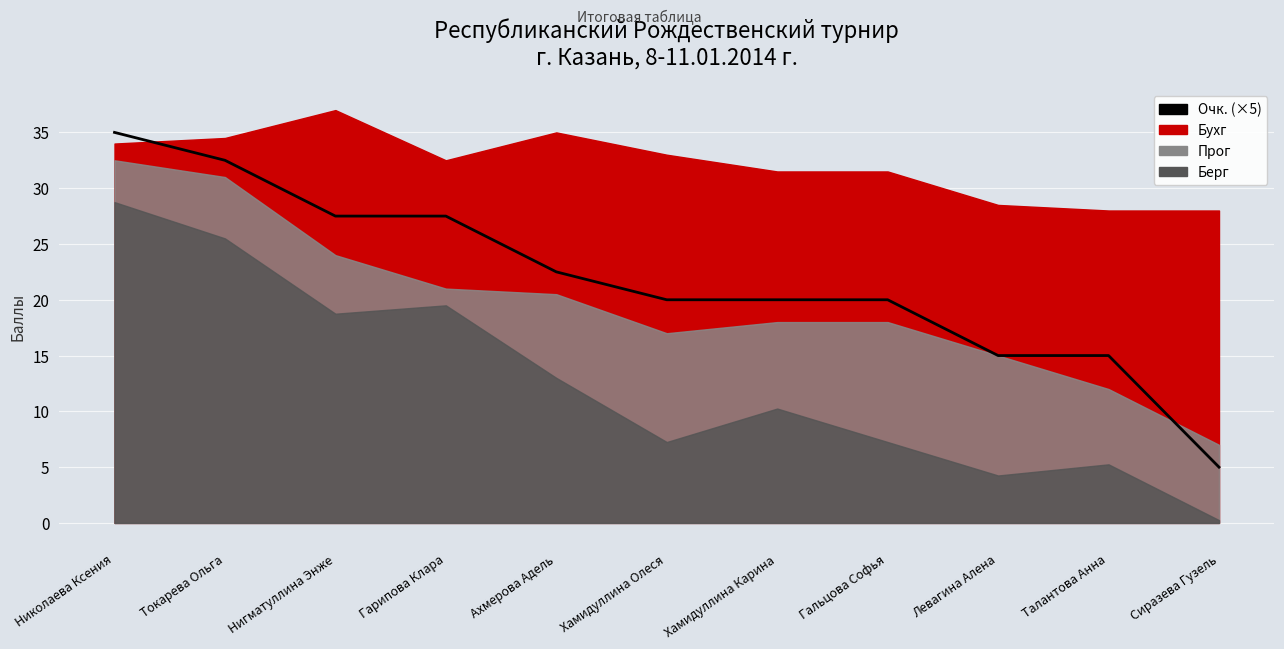

Where does the data first go above 20?

Николаева Ксения